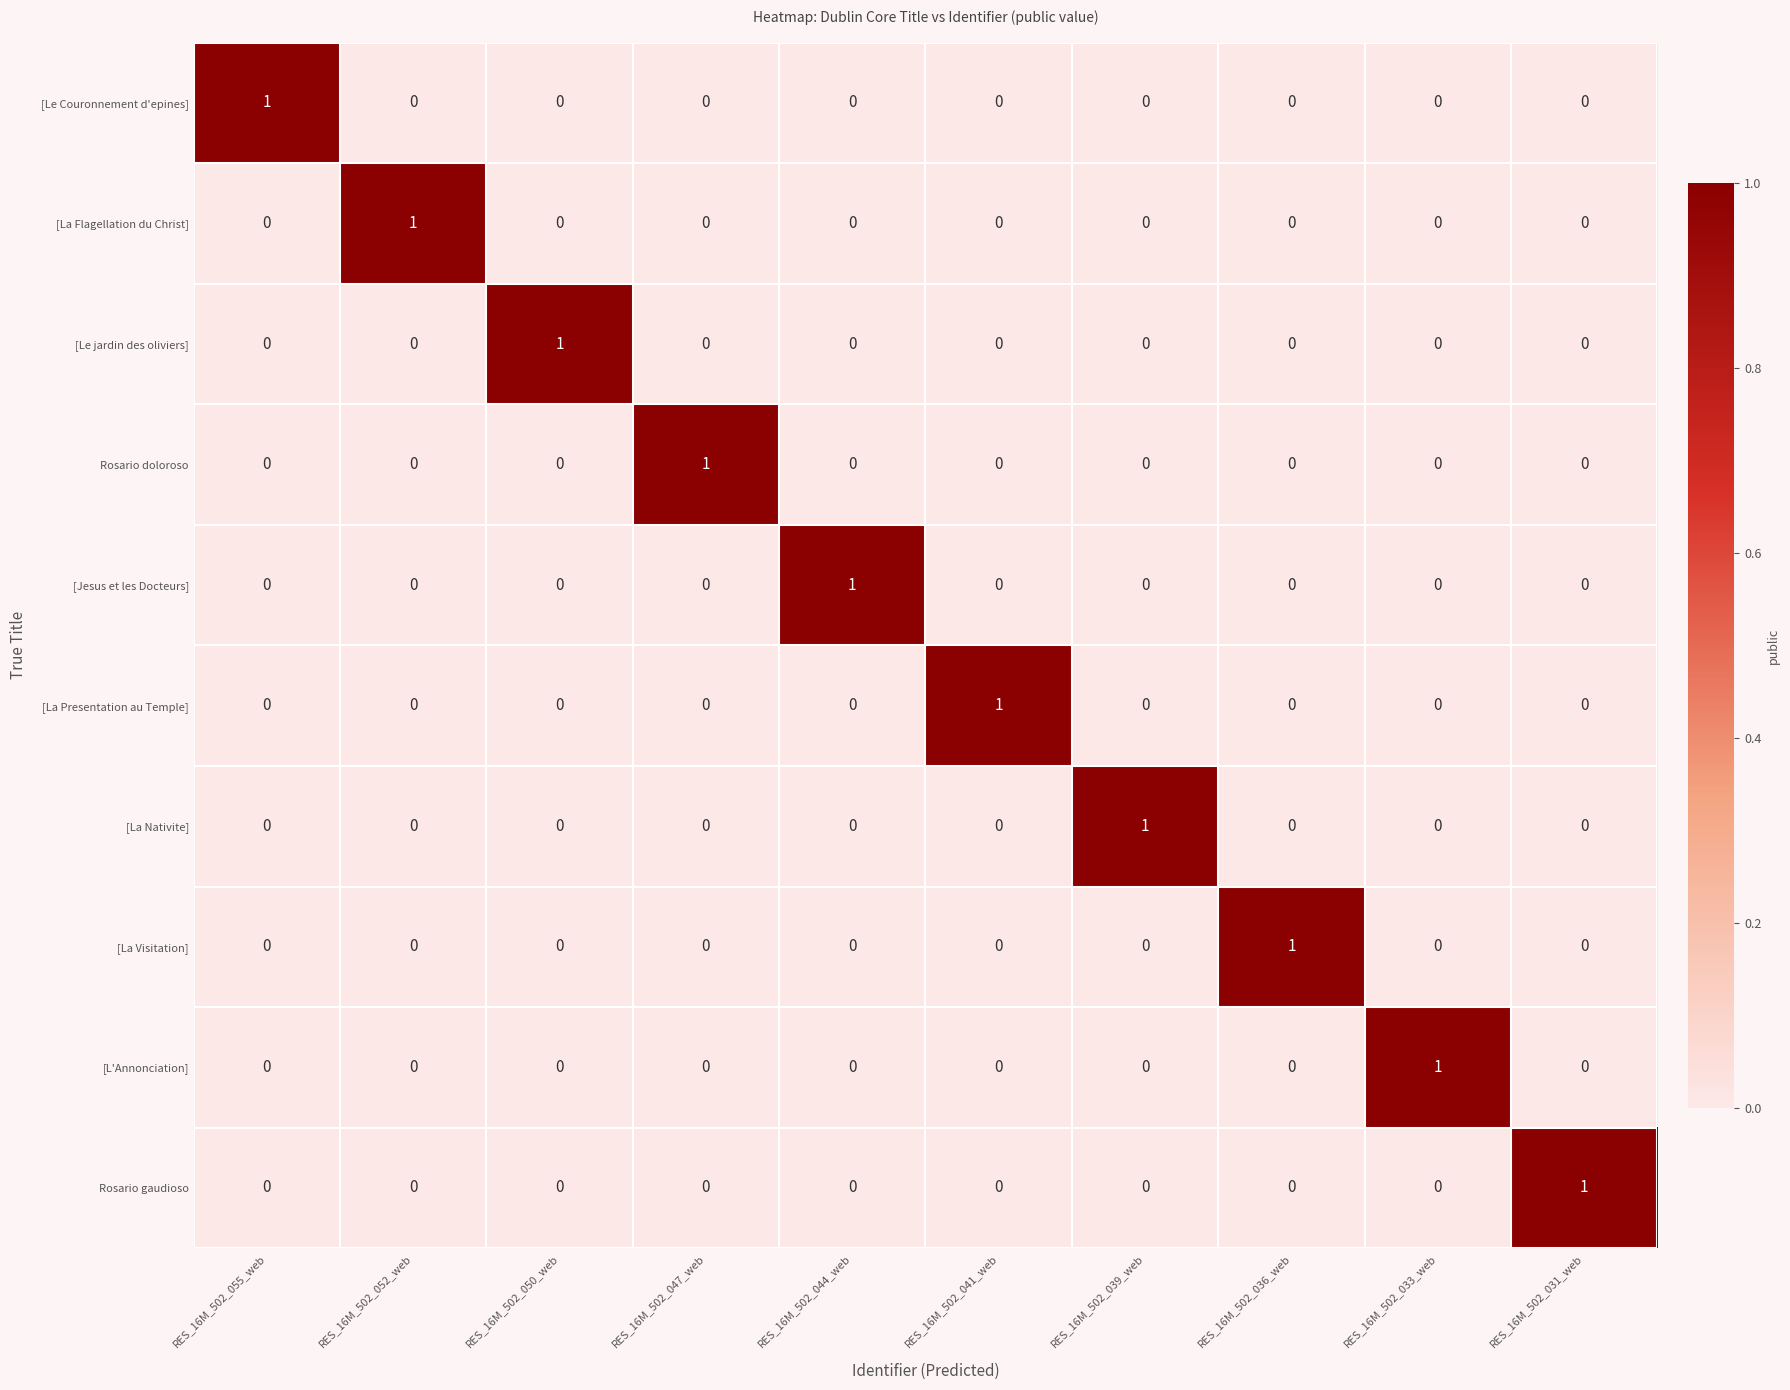

The value of [La Visitation] at RES_16M_502_052_web is 0. True or false?

True